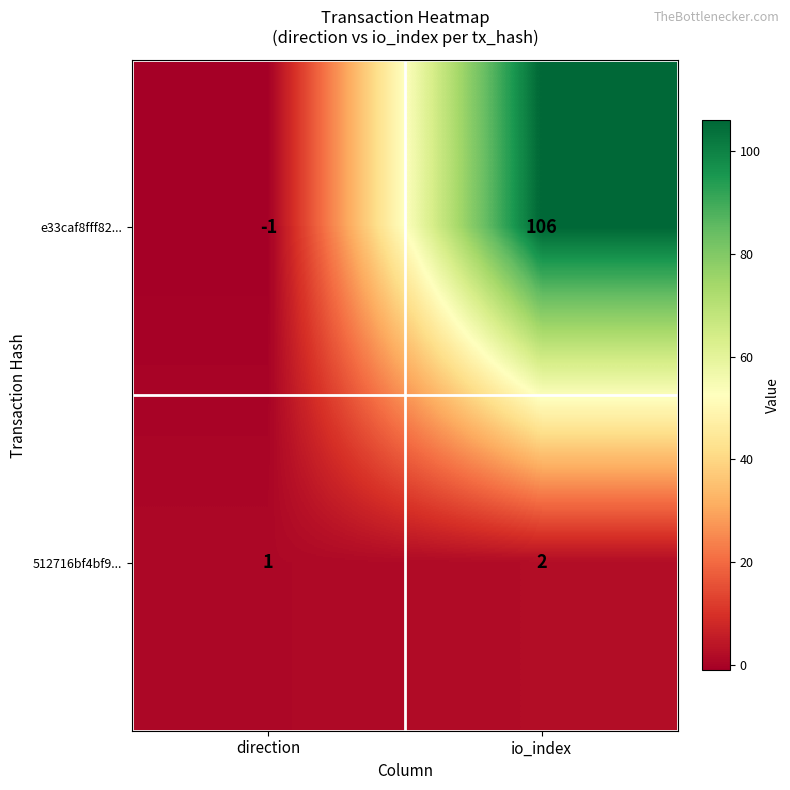

What is the difference between the highest and lowest values at direction?

2